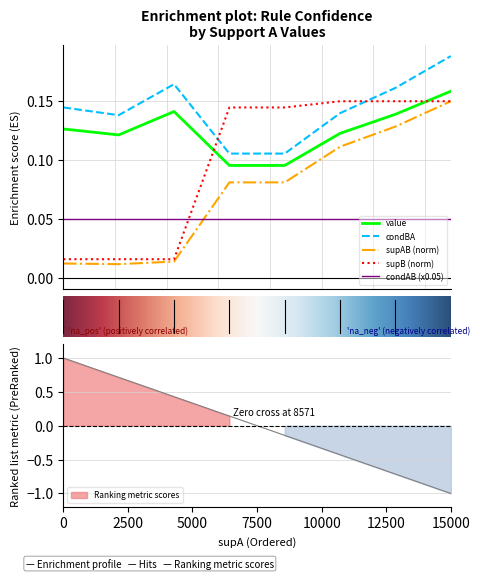

True or false: supAB (norm) and value cross at least once.

False